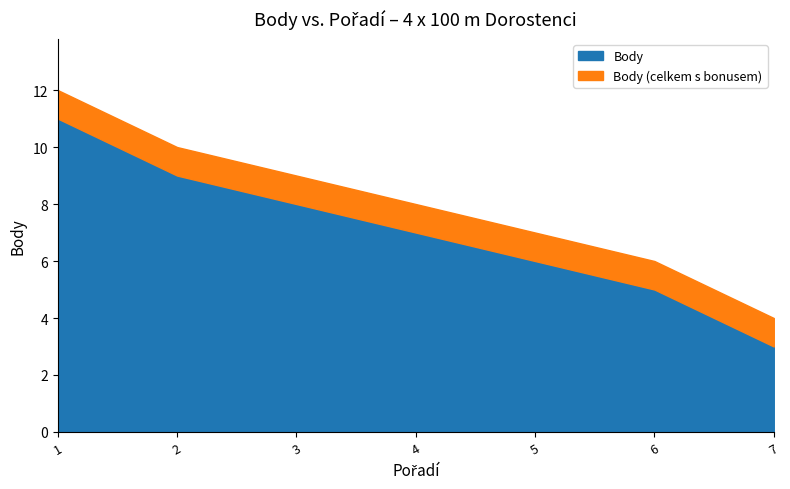

At which label does Body first exceed 7?

1